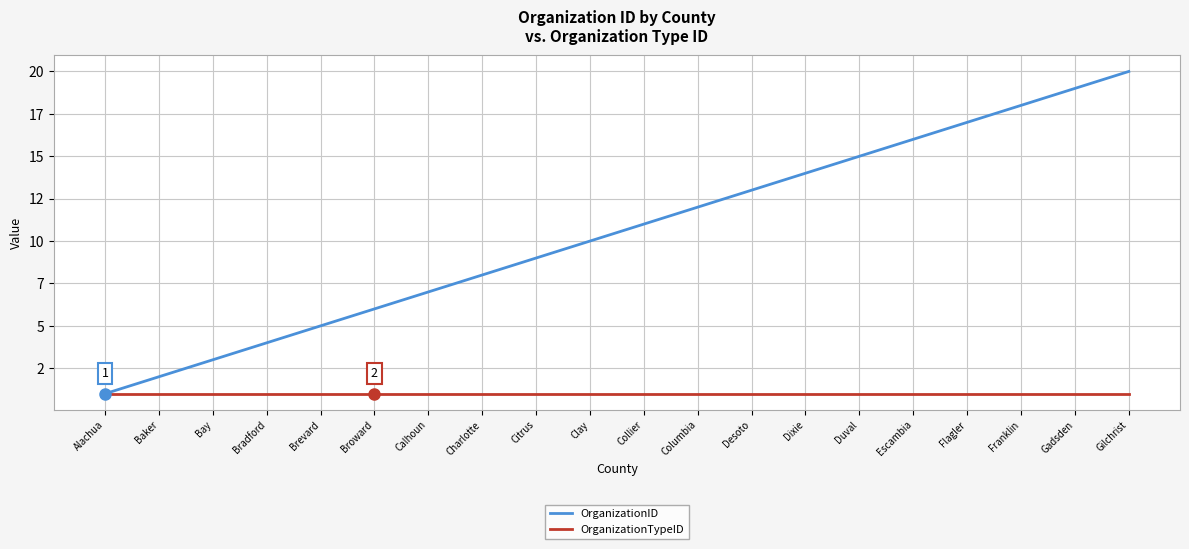

What are all the series names shown in the legend?

OrganizationID, OrganizationTypeID